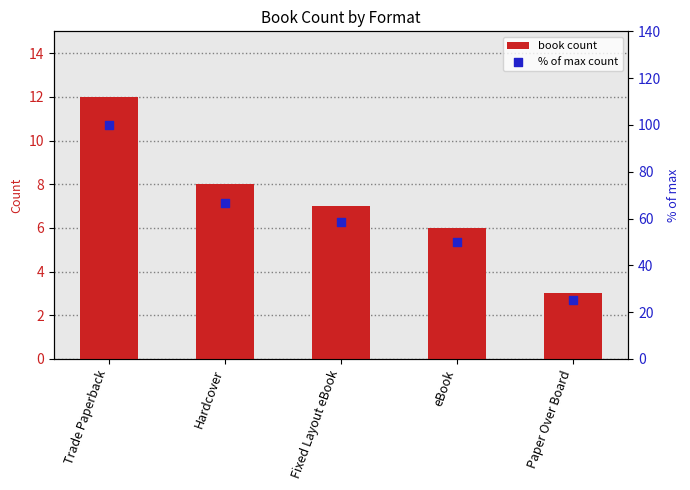

What are all the series names shown in the legend?

book count, % of max count